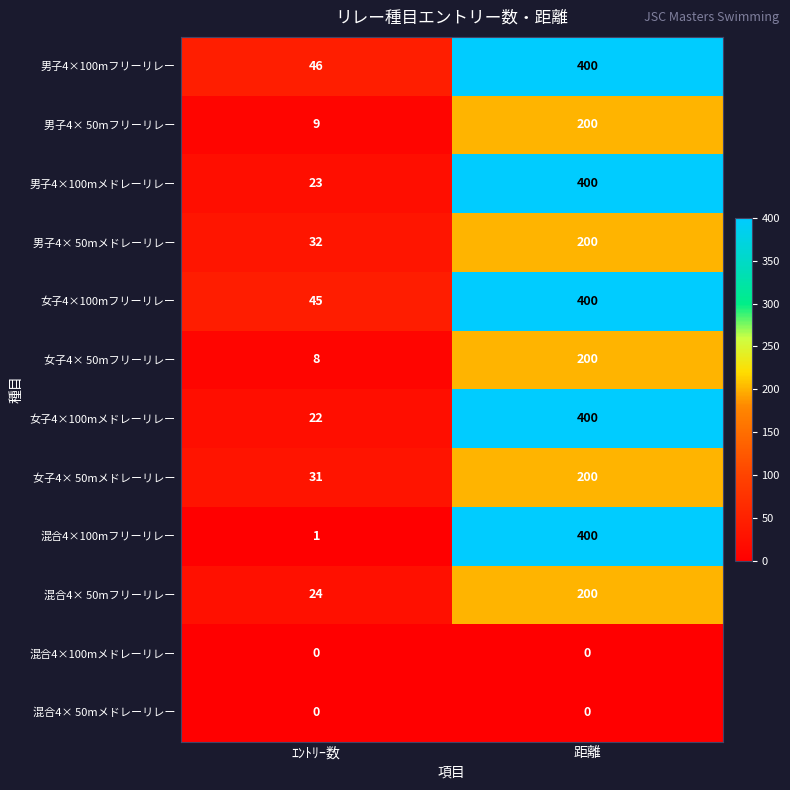

What is the total value across all series at ｴﾝﾄﾘｰ数?

241